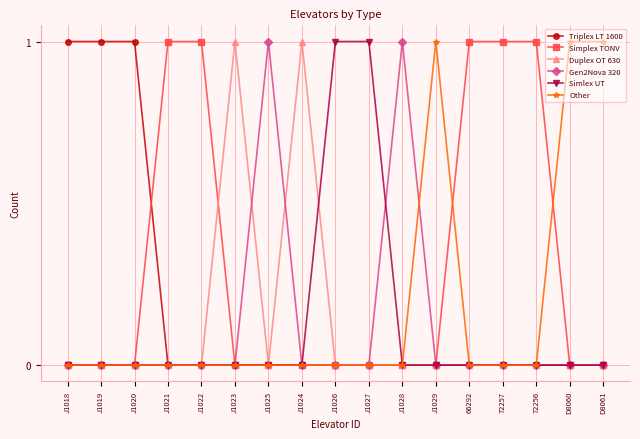

The value of Triplex LT 1600 at J1021 is -1. True or false?

False